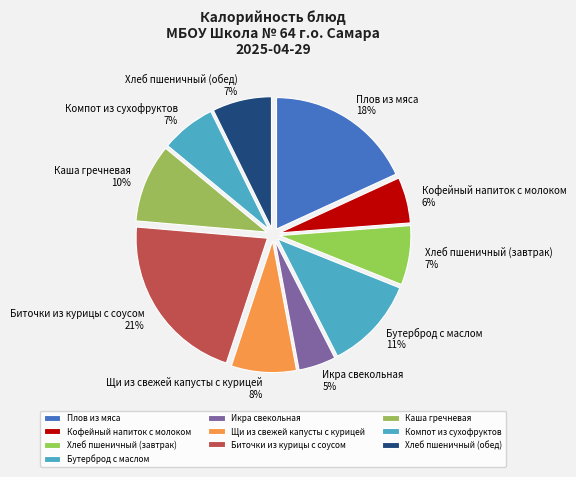

To the nearest percent, what percentage of the pie is Биточки из курицы с соусом?

21%